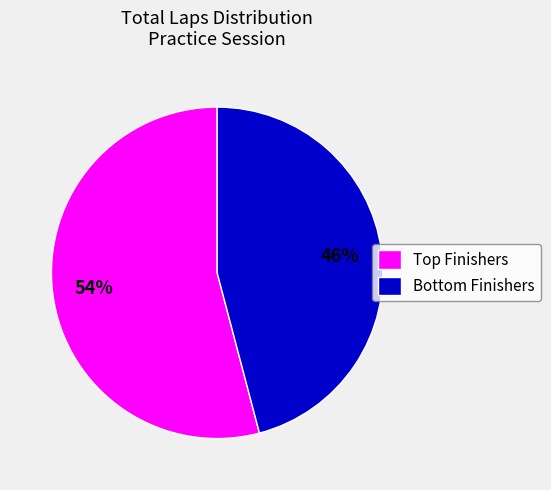

What is the smallest slice in the pie chart?

Bottom Finishers